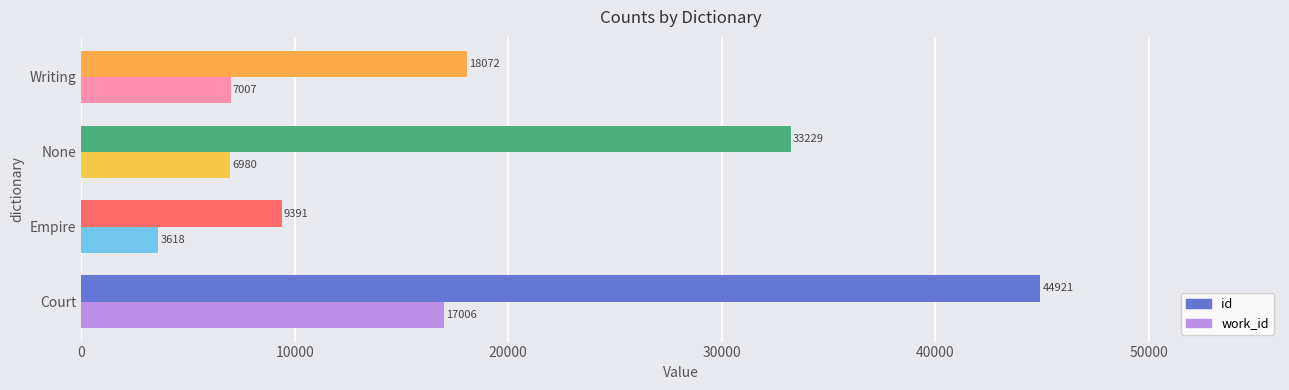

How many distinct data groups are displayed?

2